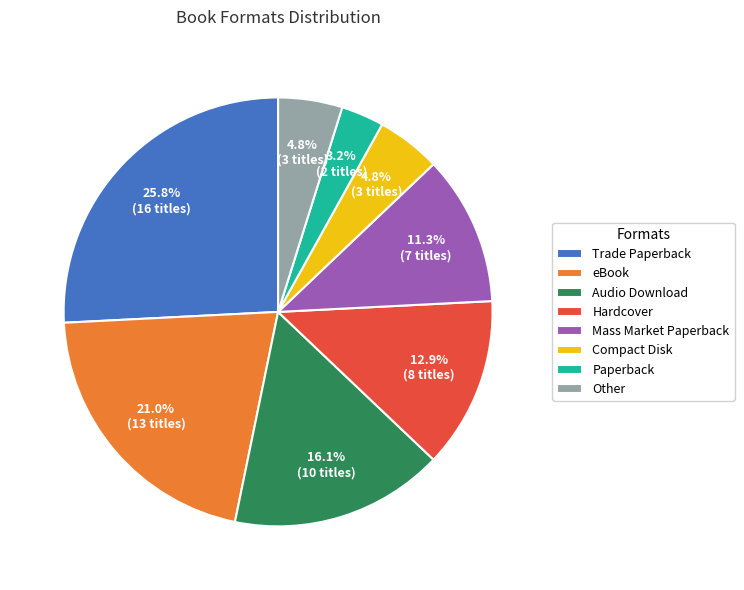

Does any single category account for the majority?

No